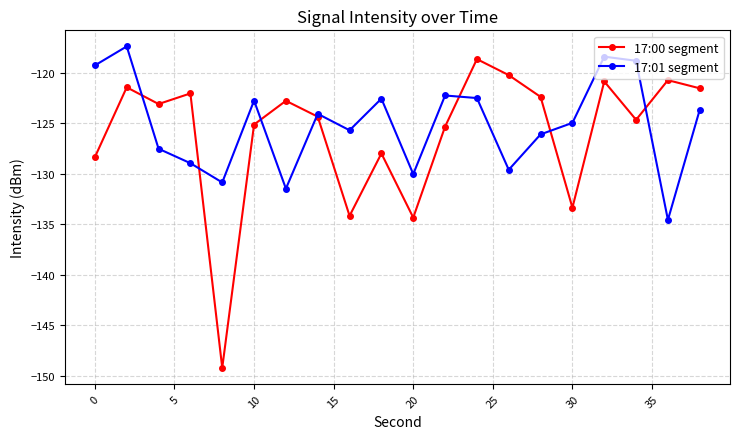

At how many categories does at least one series exceed -138?

20